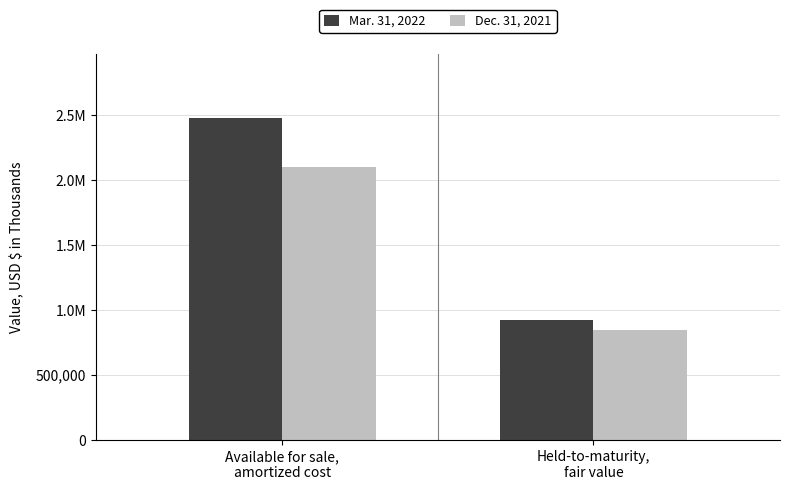

Are the bars horizontal?

No